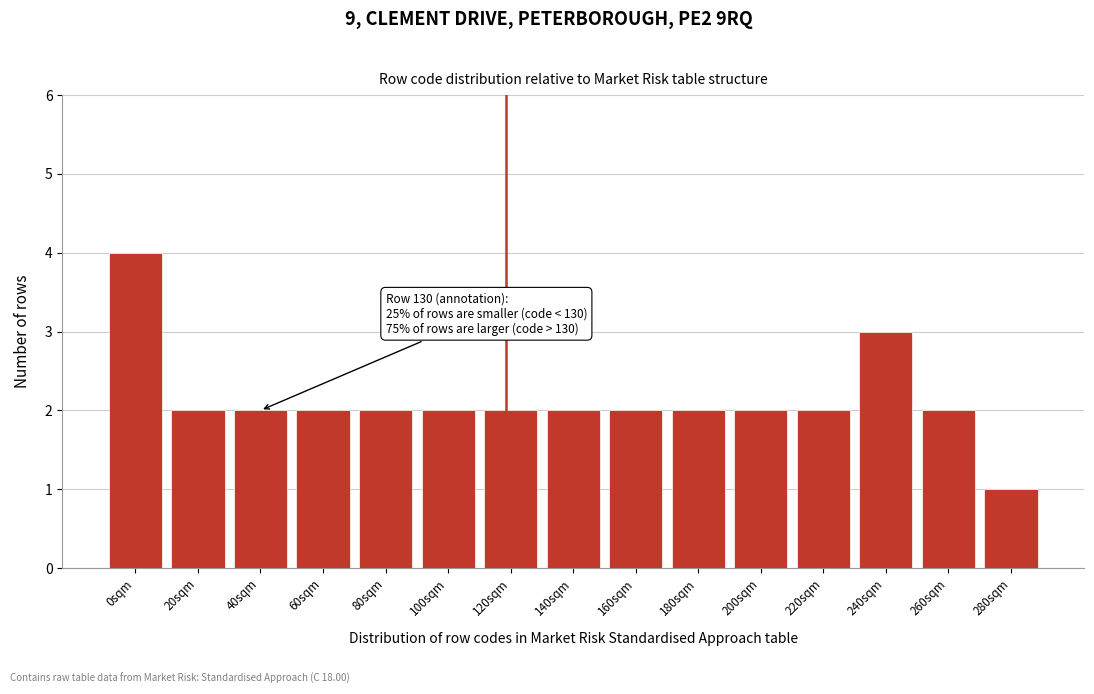

Reading right to left, what are all the values shown in this chart?

280sqm=1	260sqm=2	240sqm=3	220sqm=2	200sqm=2	180sqm=2	160sqm=2	140sqm=2	120sqm=2	100sqm=2	80sqm=2	60sqm=2	40sqm=2	20sqm=2	0sqm=4